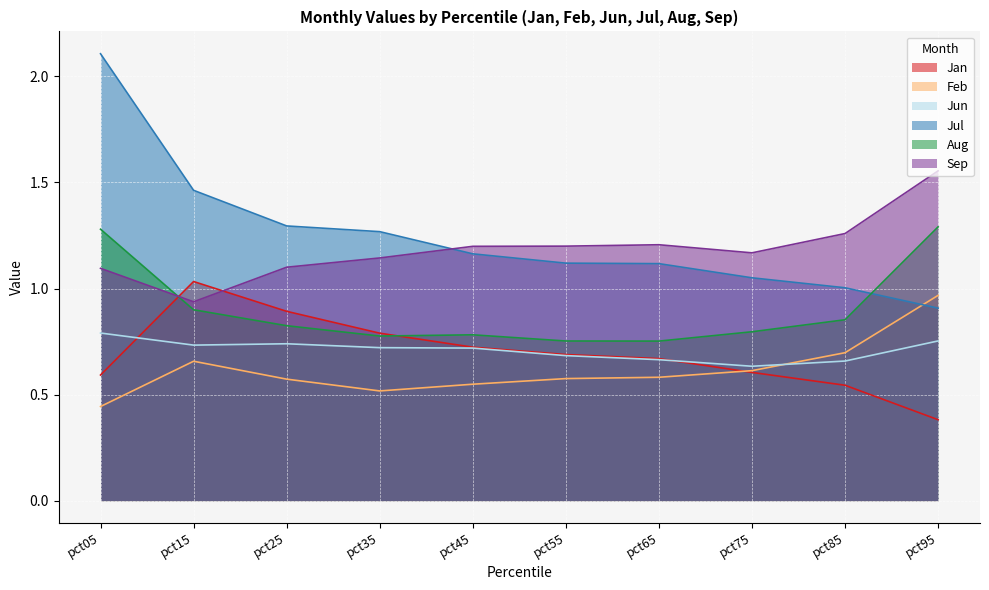

What is the highest value of the Feb series?

1.0